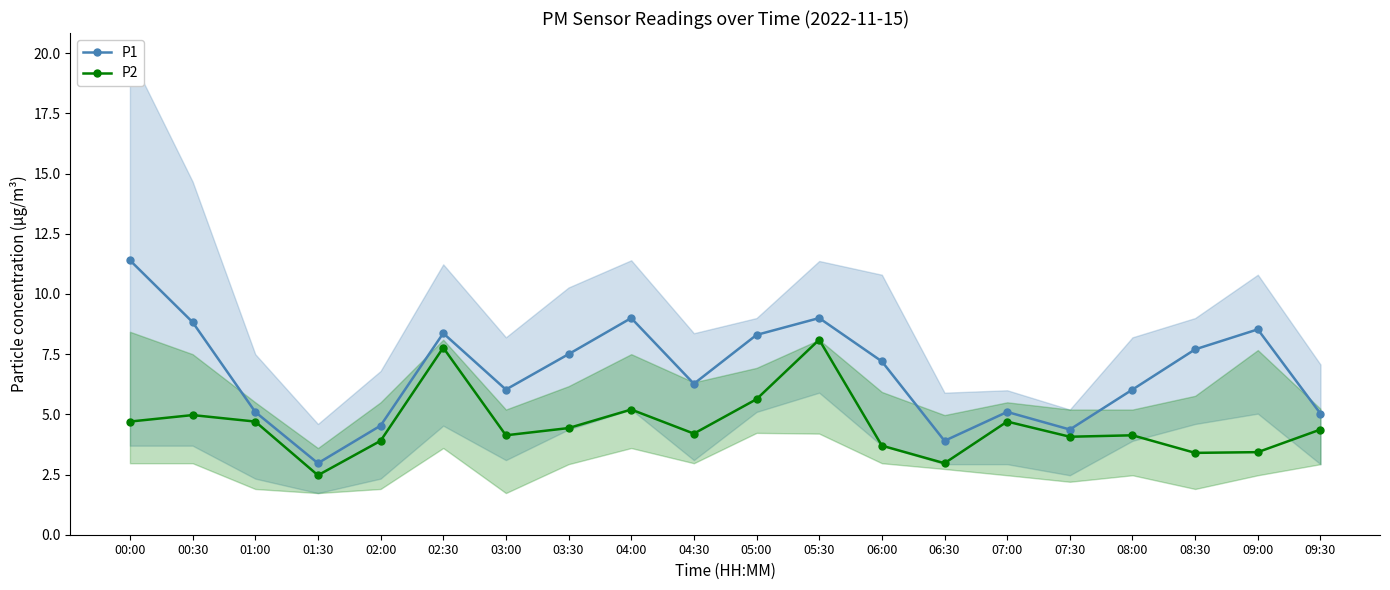

Between 07:00 and 00:00, which is larger?

00:00